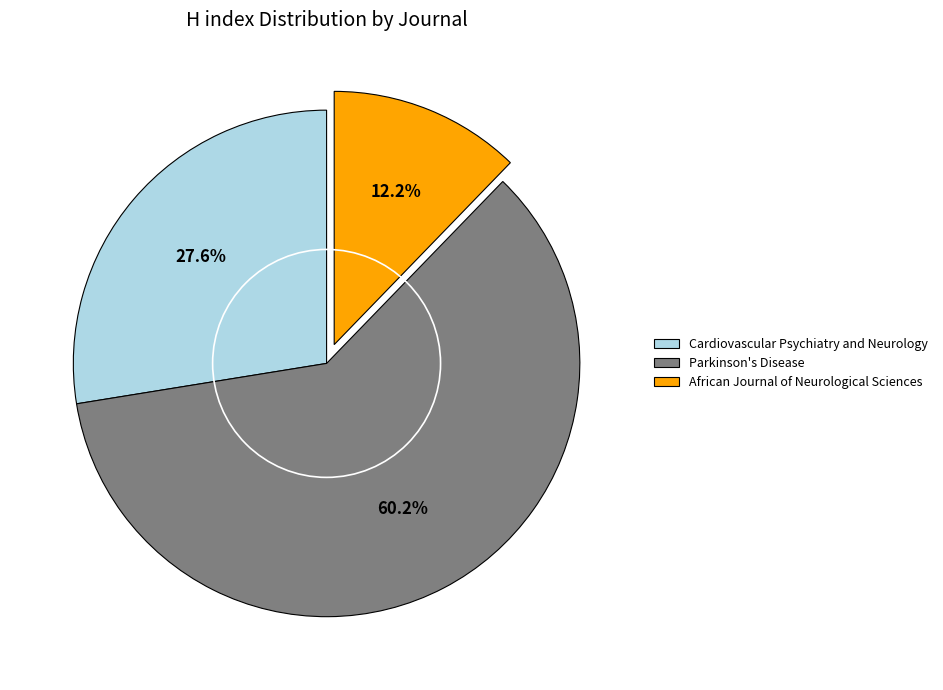

To the nearest percent, what is the average slice percentage?

33%